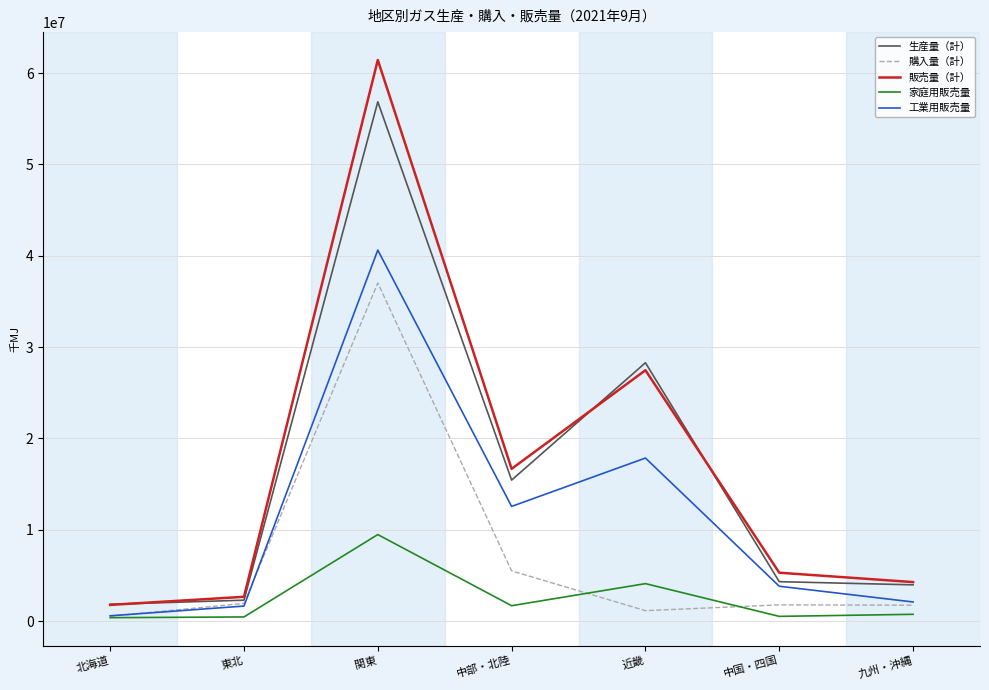

What is the average value of the 家庭用販売量 series?

2476181